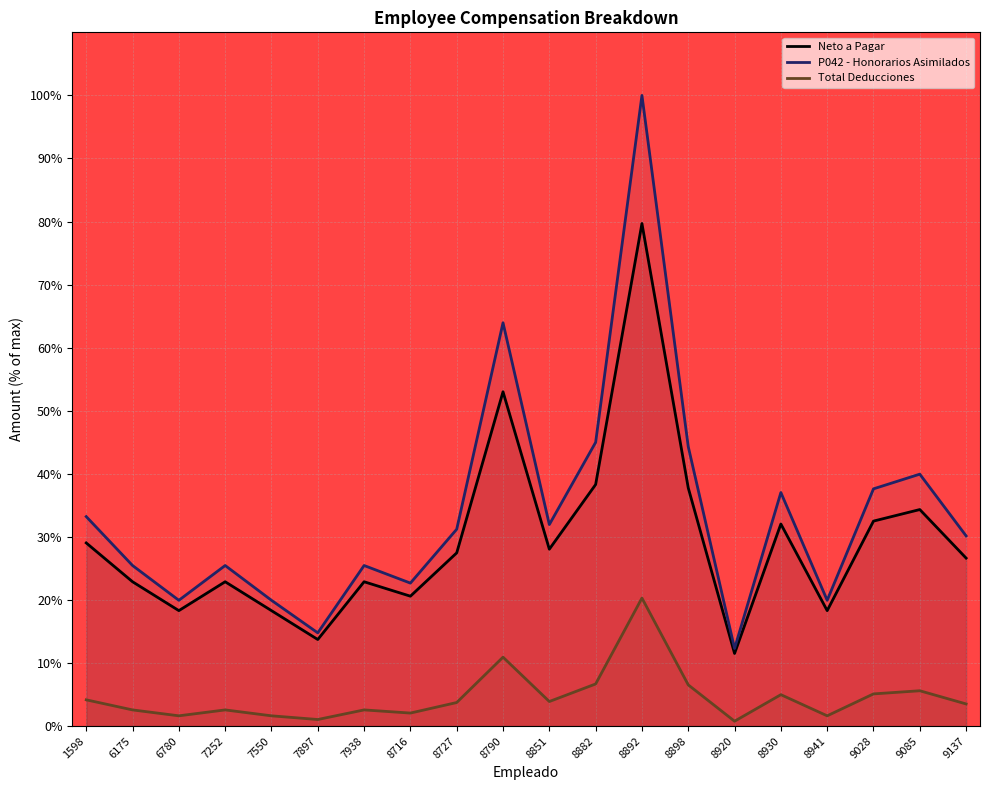

How many lines are shown in the chart?

3